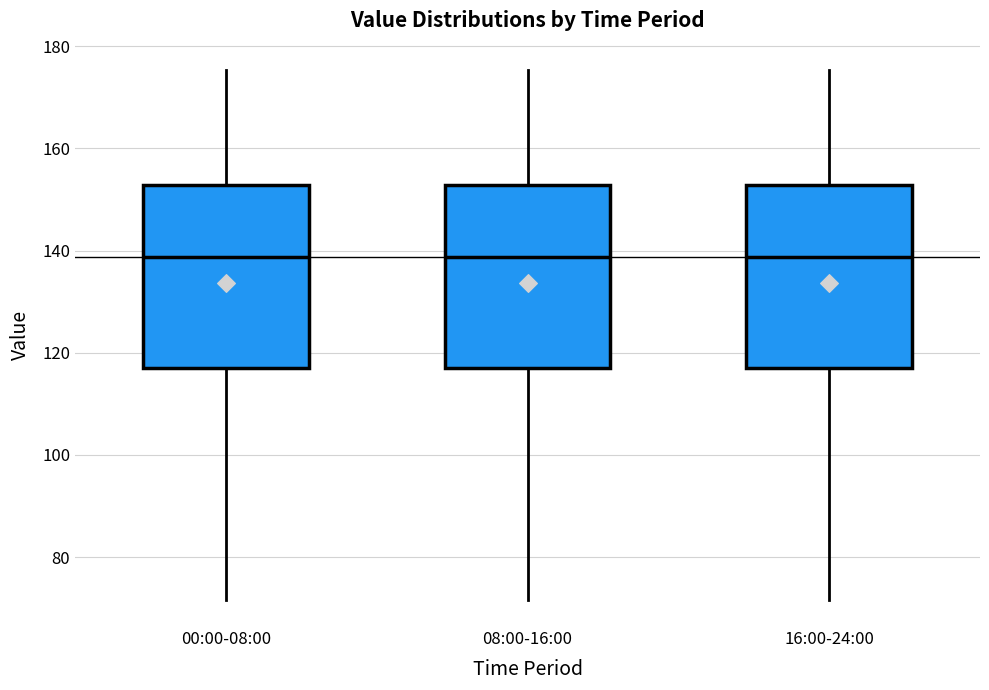

Where does the median line of the box for 08:00-16:00 sit on the y-axis? The values are not printed on the chart, so give them approximately, as read against the axis.

138